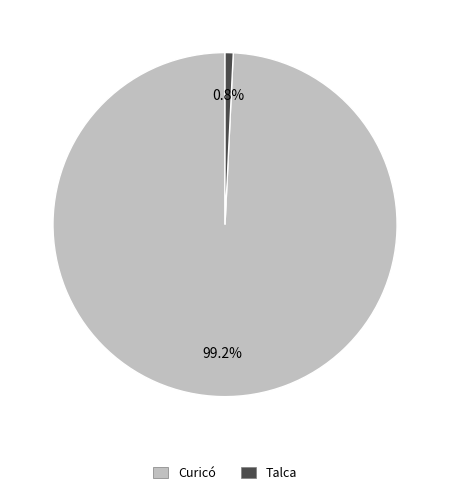

To the nearest percent, what is the difference between the Curicó and Talca slice percentages?

98%